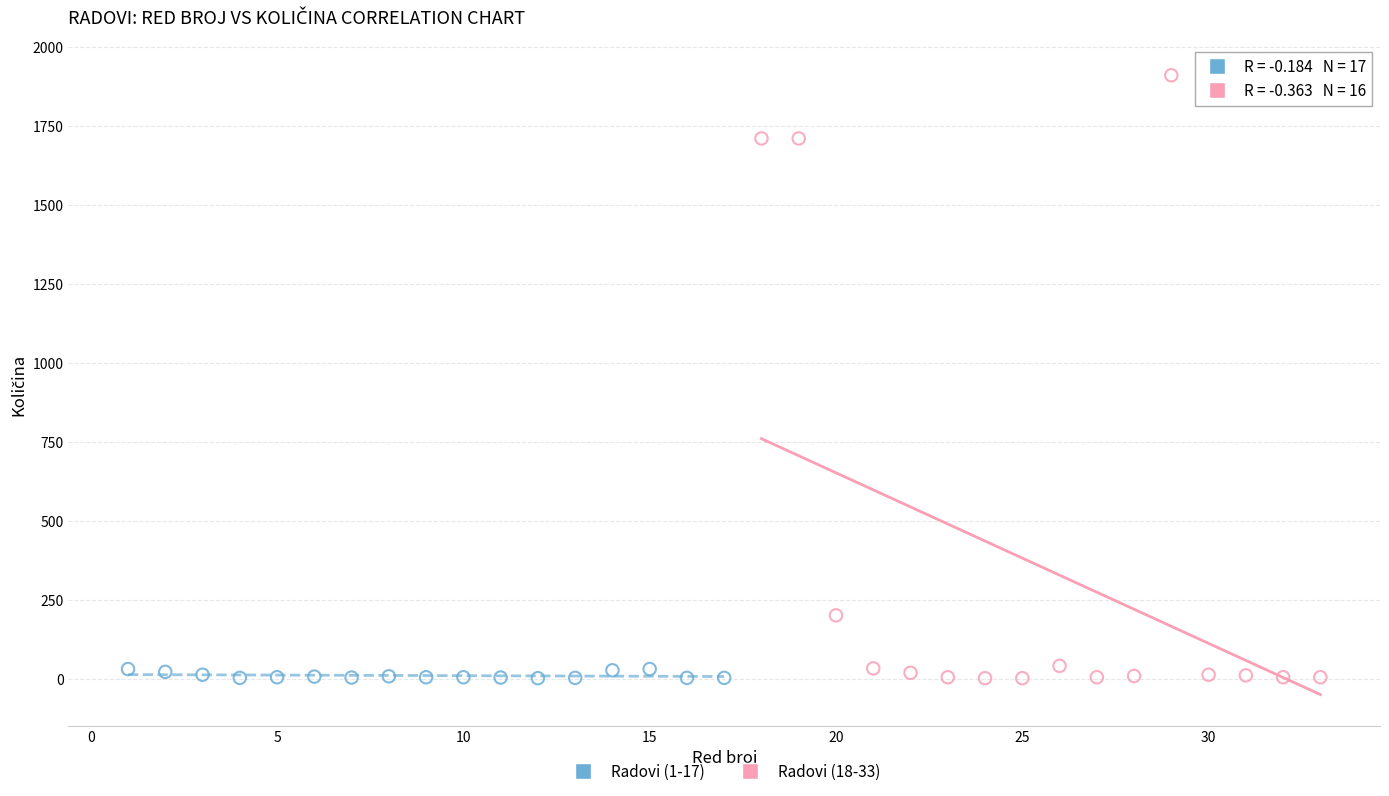

Which series contains the highest Y value?

Radovi (18-33)